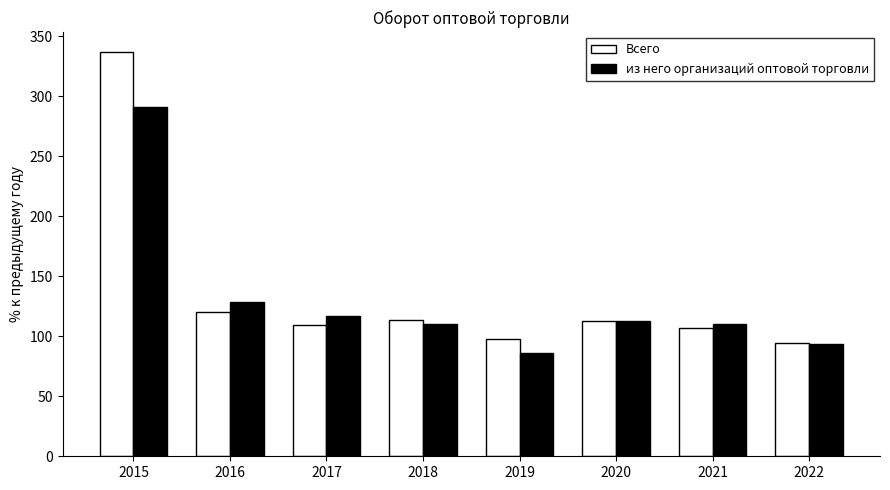

What is the difference between the maximum and minimum values in the Всего series?

242.6